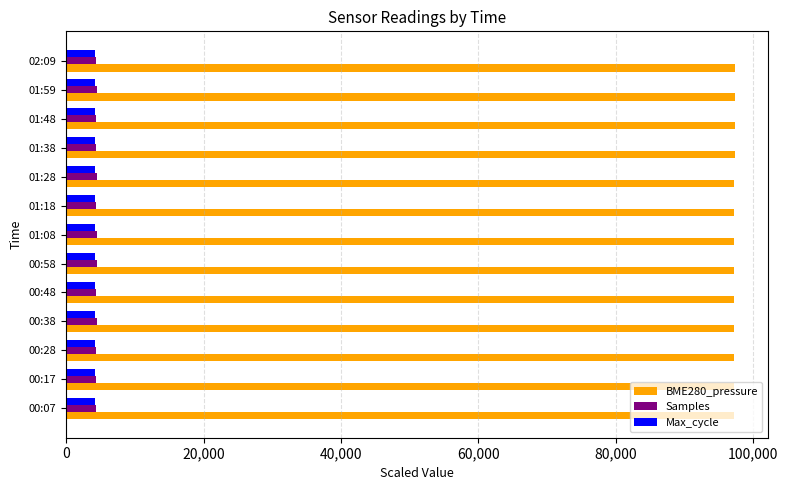

Which series has the widest spread of values?

Samples